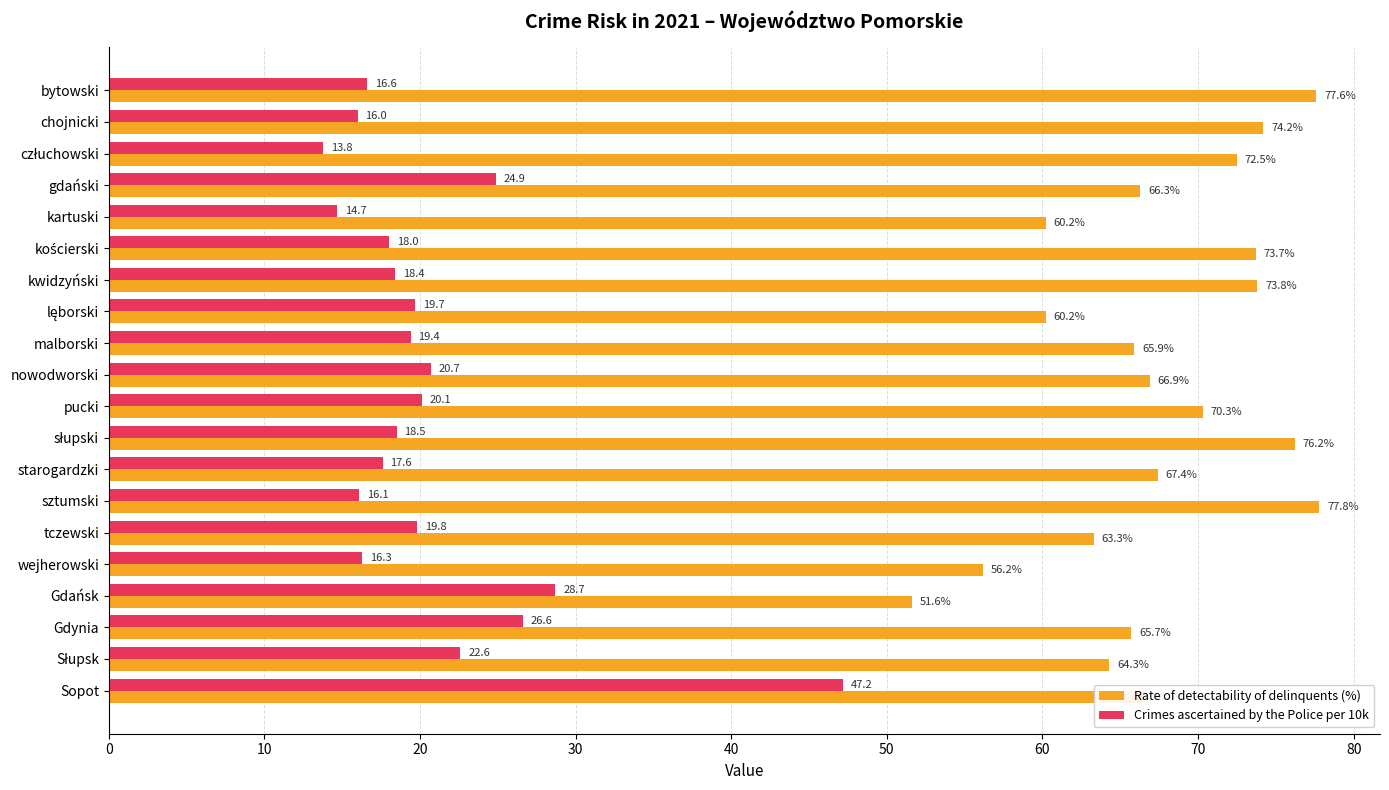

What is the difference between the highest and lowest values at gdański?

41.4